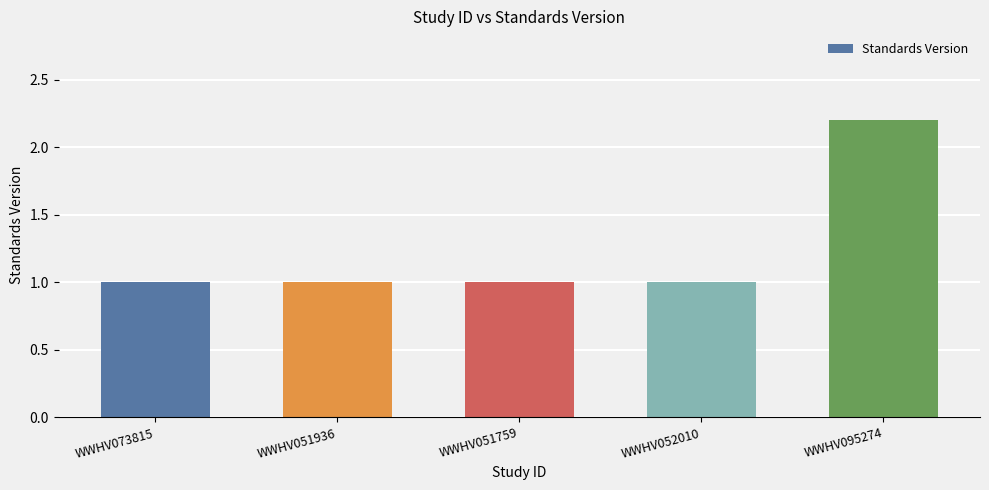

What is the label of the 5th bar from the left?

WWHV095274